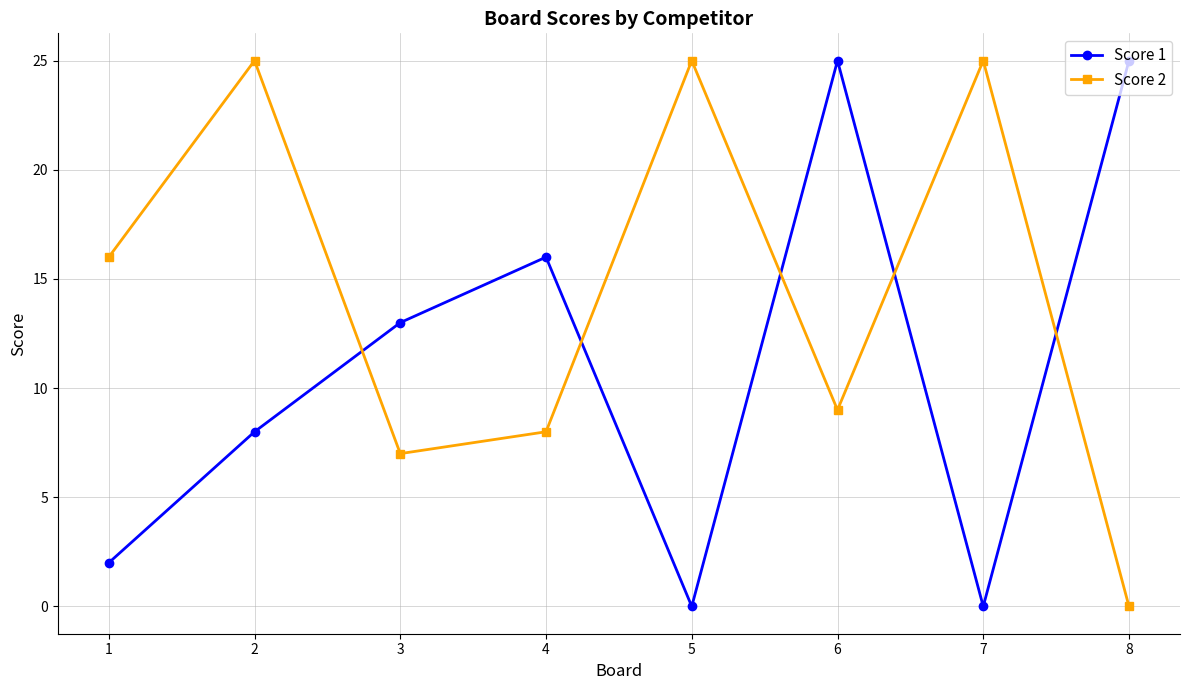

Reading left to right, extract all data points from this chart.

Score 1: 2	8	13	16	0	25	0	25
Score 2: 16	25	7	8	25	9	25	0